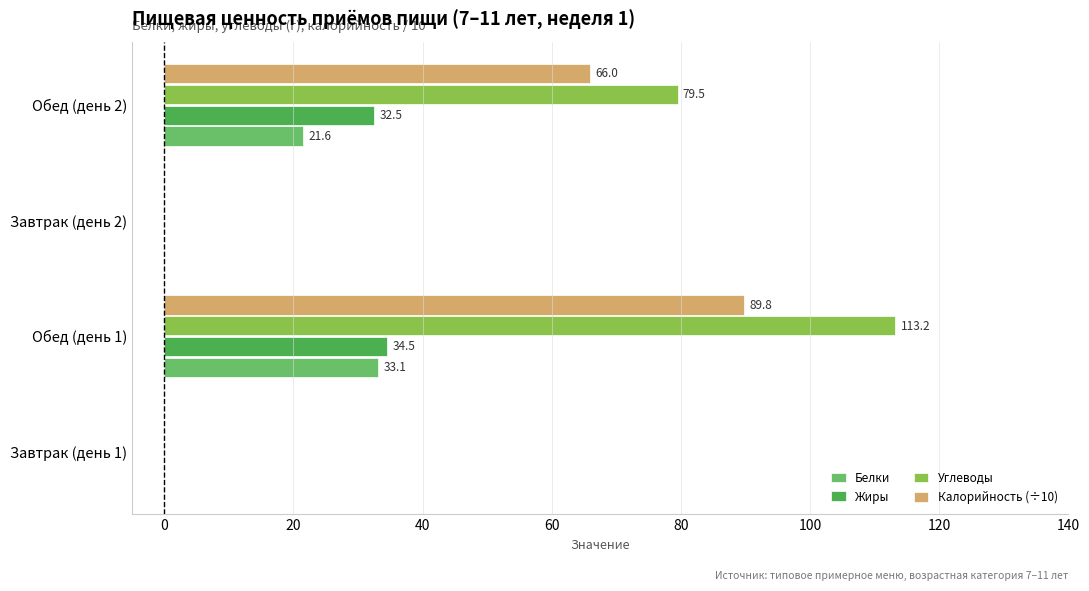

How many positive values does the Калорийность (÷10) series have?

2